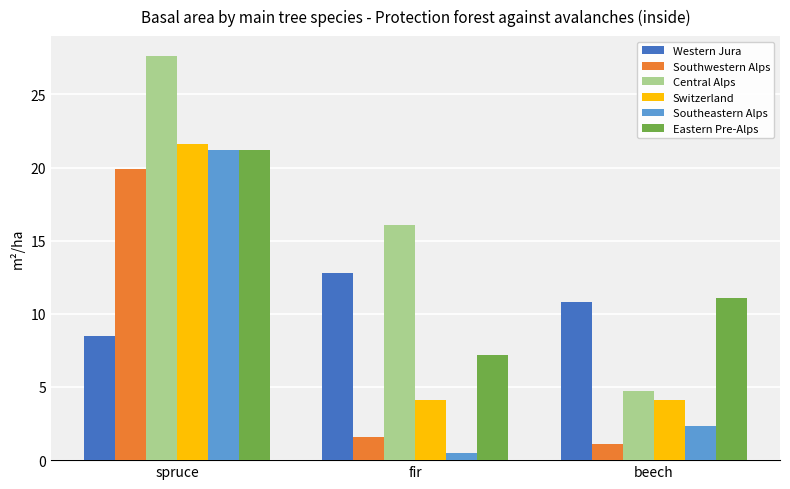

Rank the series at beech from highest to lowest value.

Eastern Pre-Alps, Western Jura, Central Alps, Switzerland, Southeastern Alps, Southwestern Alps